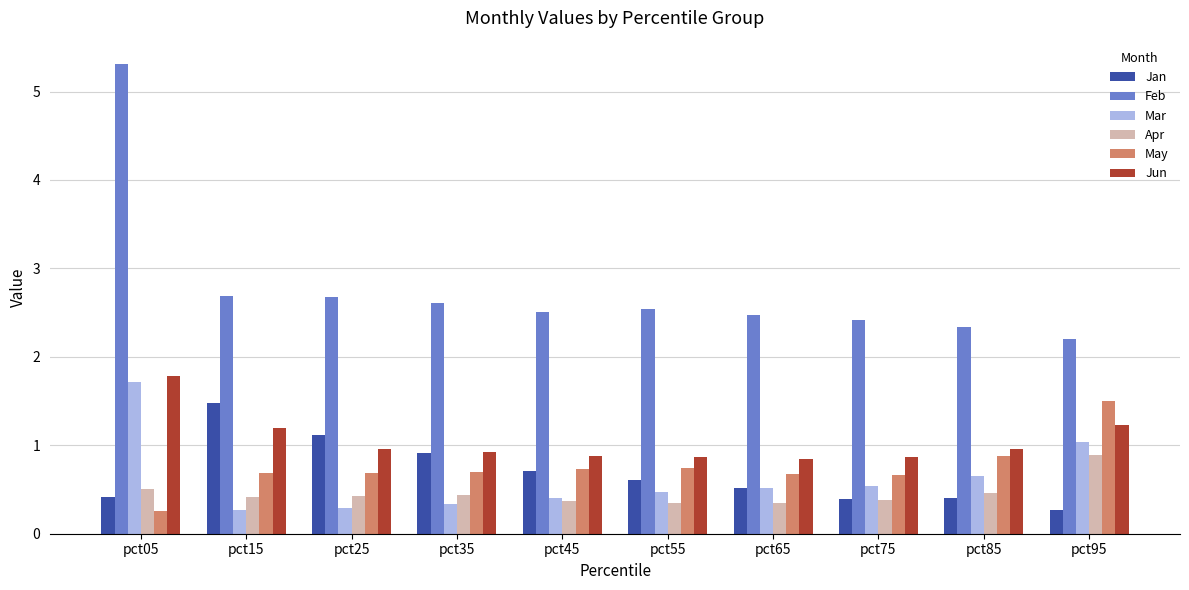

What is the value of the Feb bar at the 8th from the left?

2.4